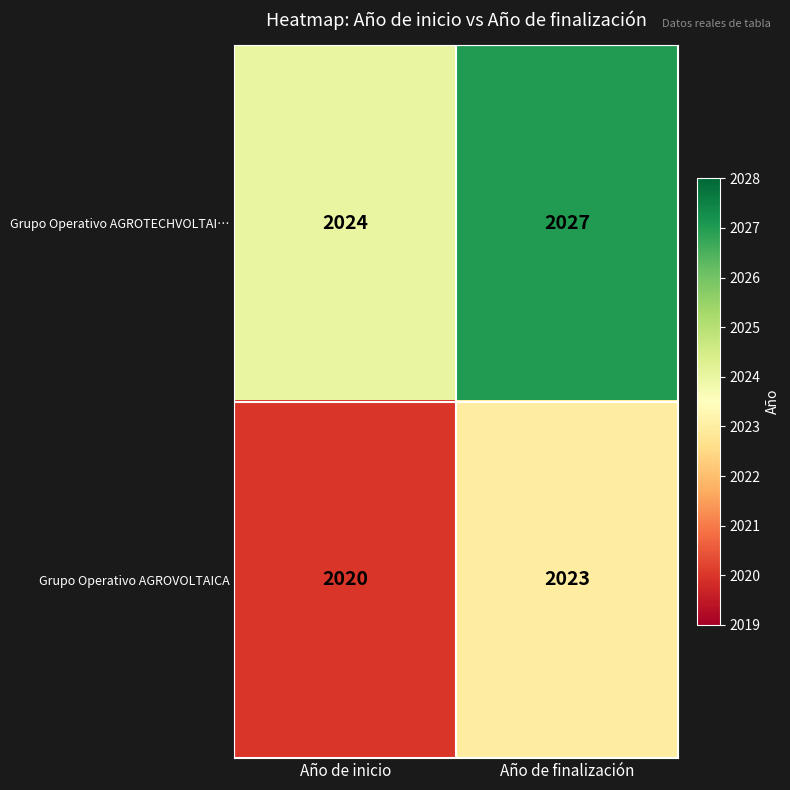

Where is Grupo Operativo AGROVOLTAICA nearest to the value 2021?

Año de inicio